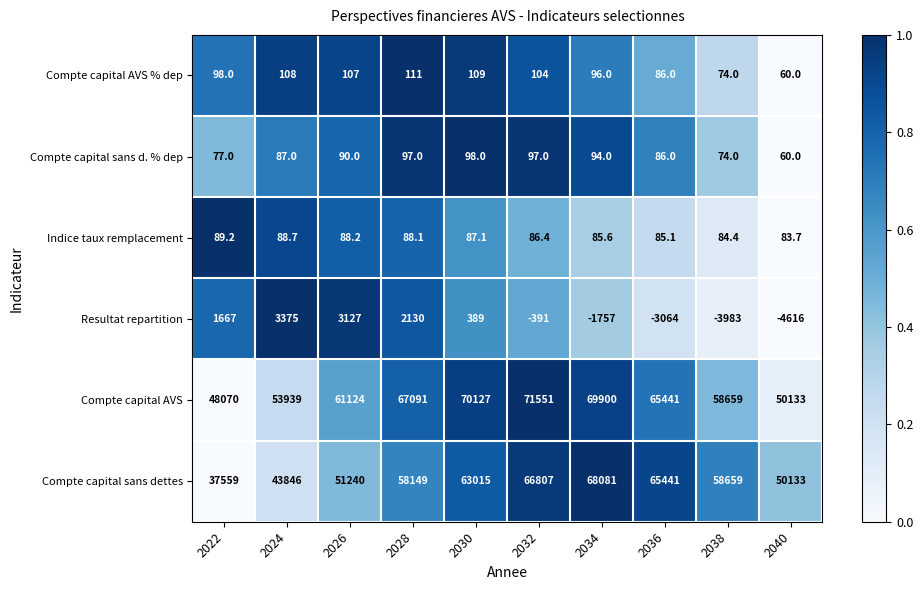

The Compte capital AVS % dep series shows 56.8 at 2022. True or false?

False